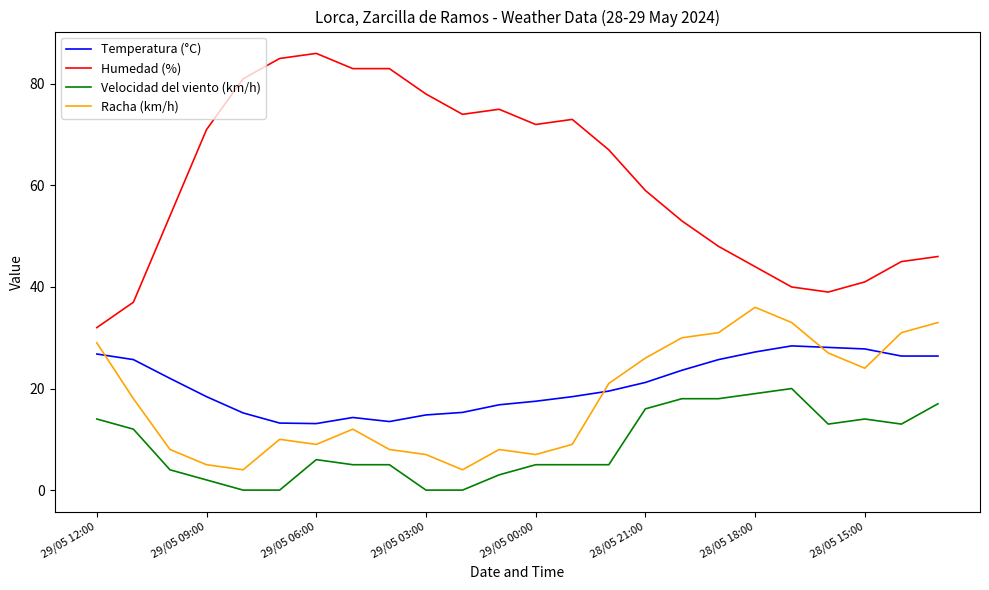

What are all the series names shown in the legend?

Temperatura (°C), Humedad (%), Velocidad del viento (km/h), Racha (km/h)